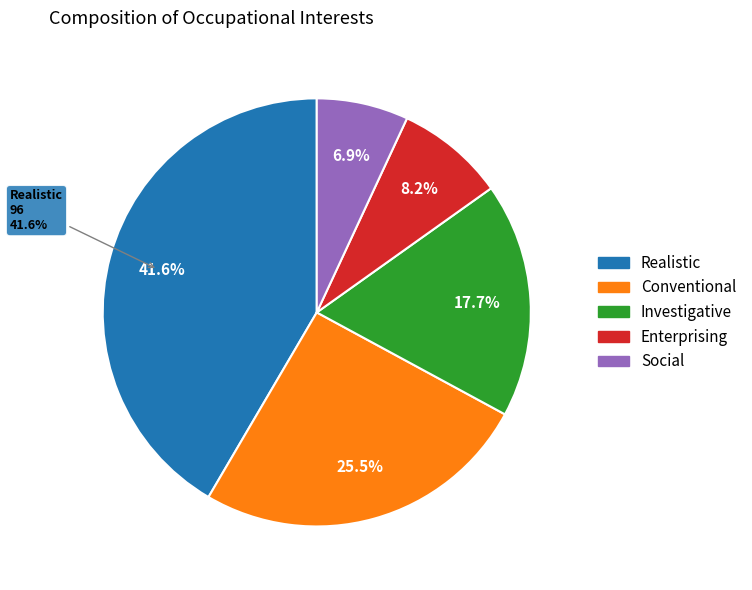

To the nearest percent, what is the difference between the Social and Enterprising slice percentages?

1%